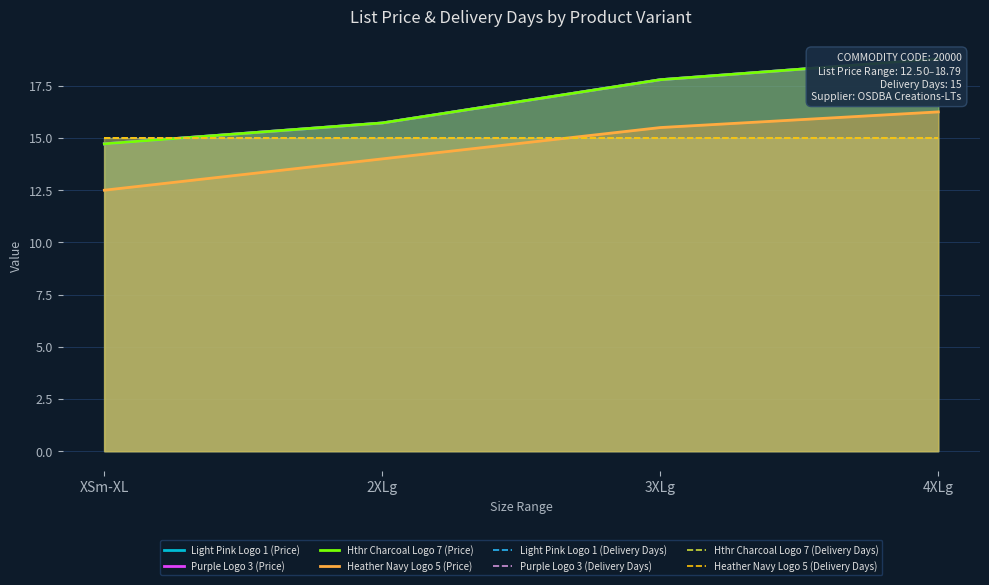

True or false: Light Pink Logo 1 has a value of 14.7 at XSm-XL.

True